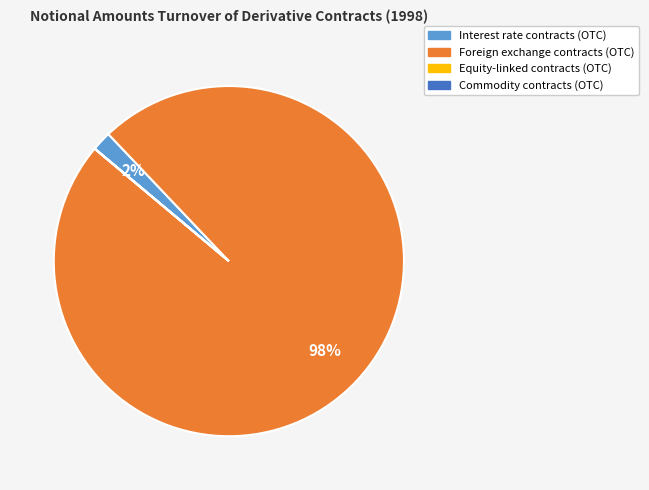

To the nearest percent, what is the difference between the largest and smallest slice percentages?

98%